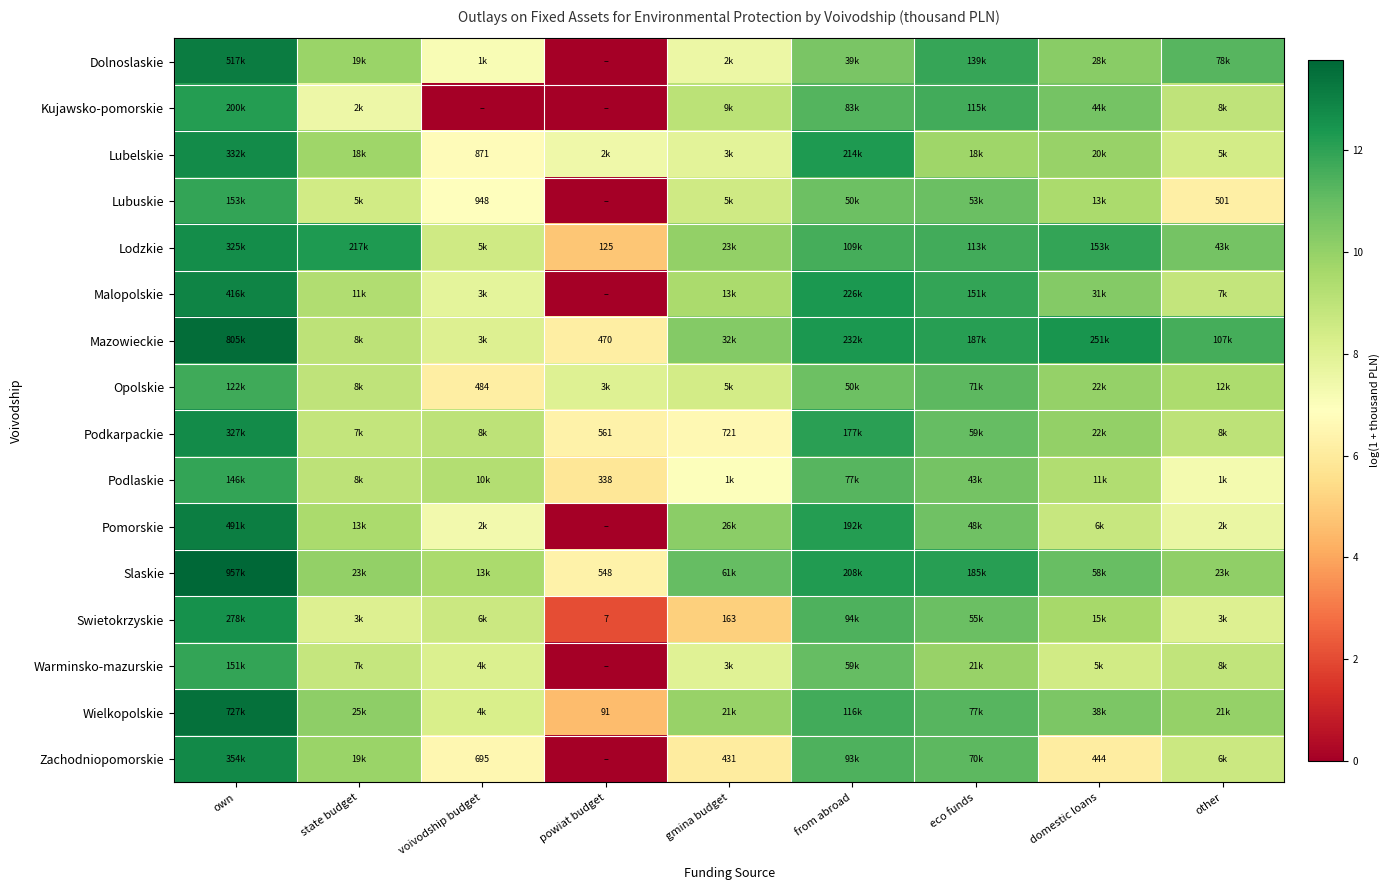

How many values in Malopolskie are above zero?

8